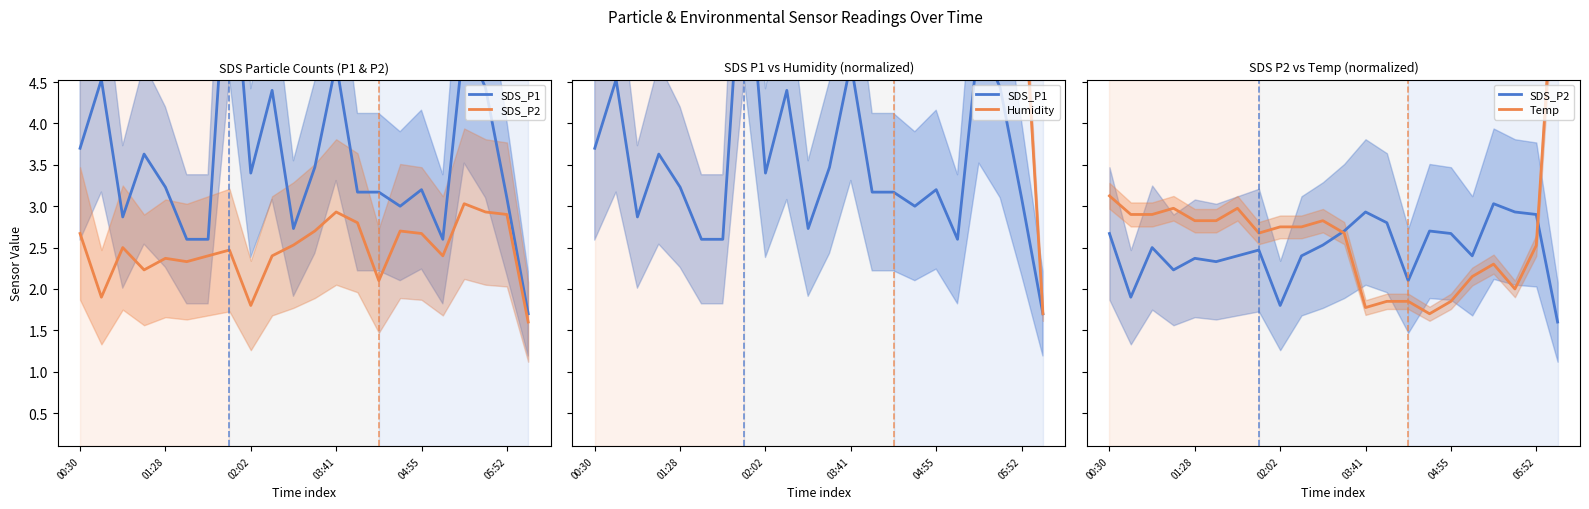

Is this an area chart (filled region under the line)?

No